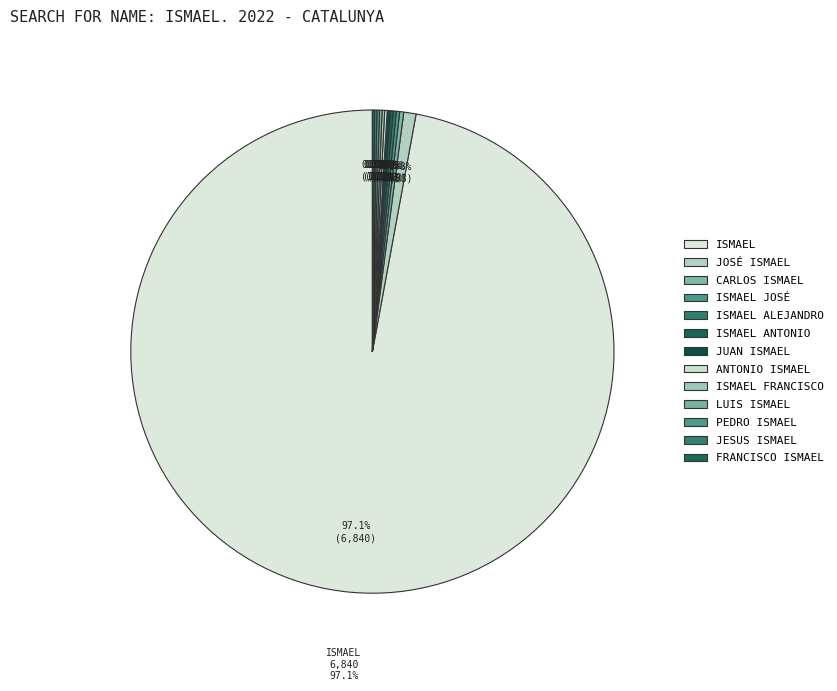

Does ISMAEL represent more than half of the total?

Yes